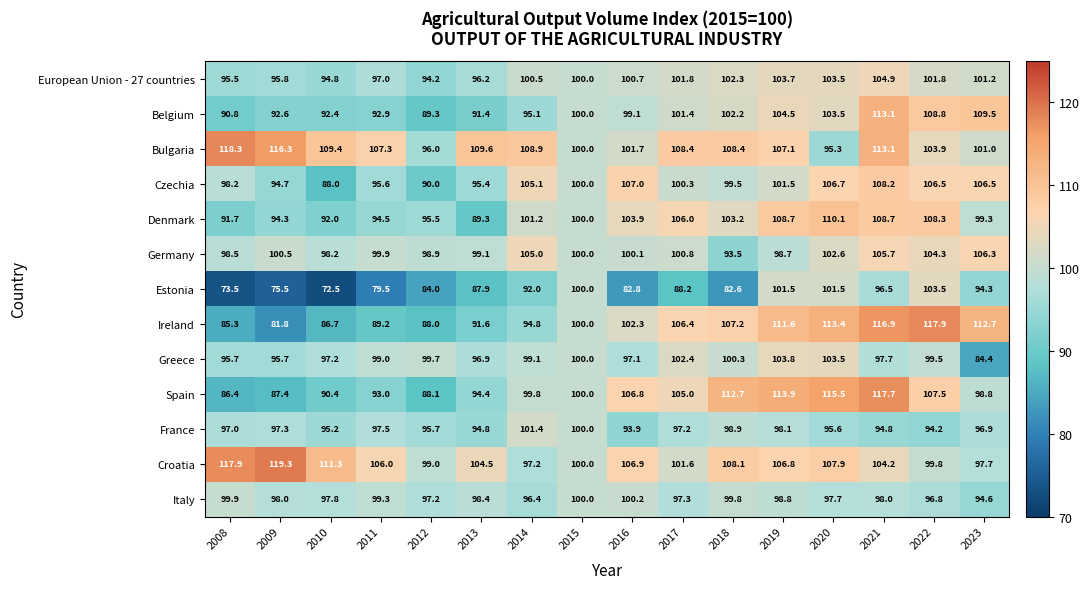

True or false: Croatia has a value of 106.8 at 2019.

True